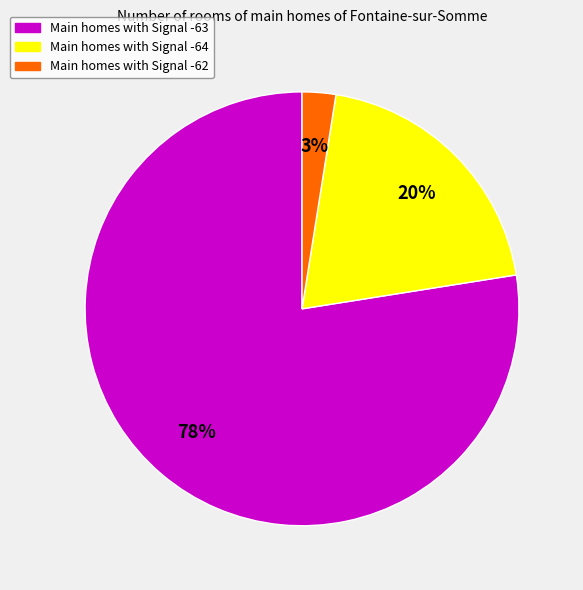

Does any single category account for the majority?

Yes